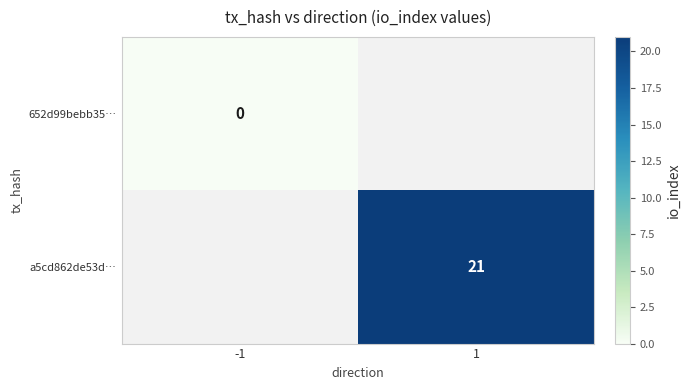

Is it true that a5cd862de53d… equals 21 at 1?

True